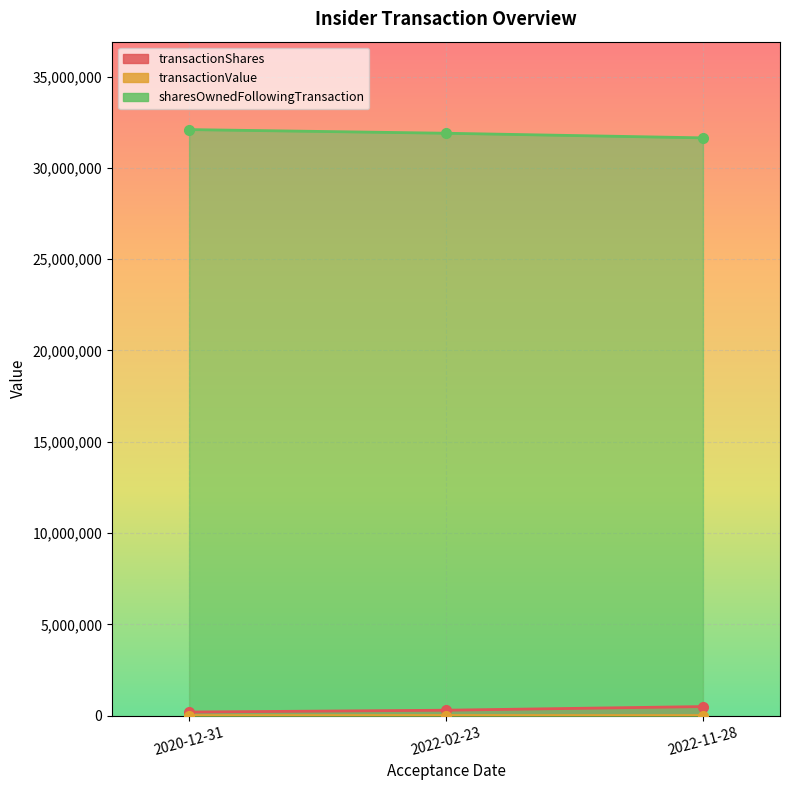

Which series has the largest range (max minus min)?

sharesOwnedFollowingTransaction